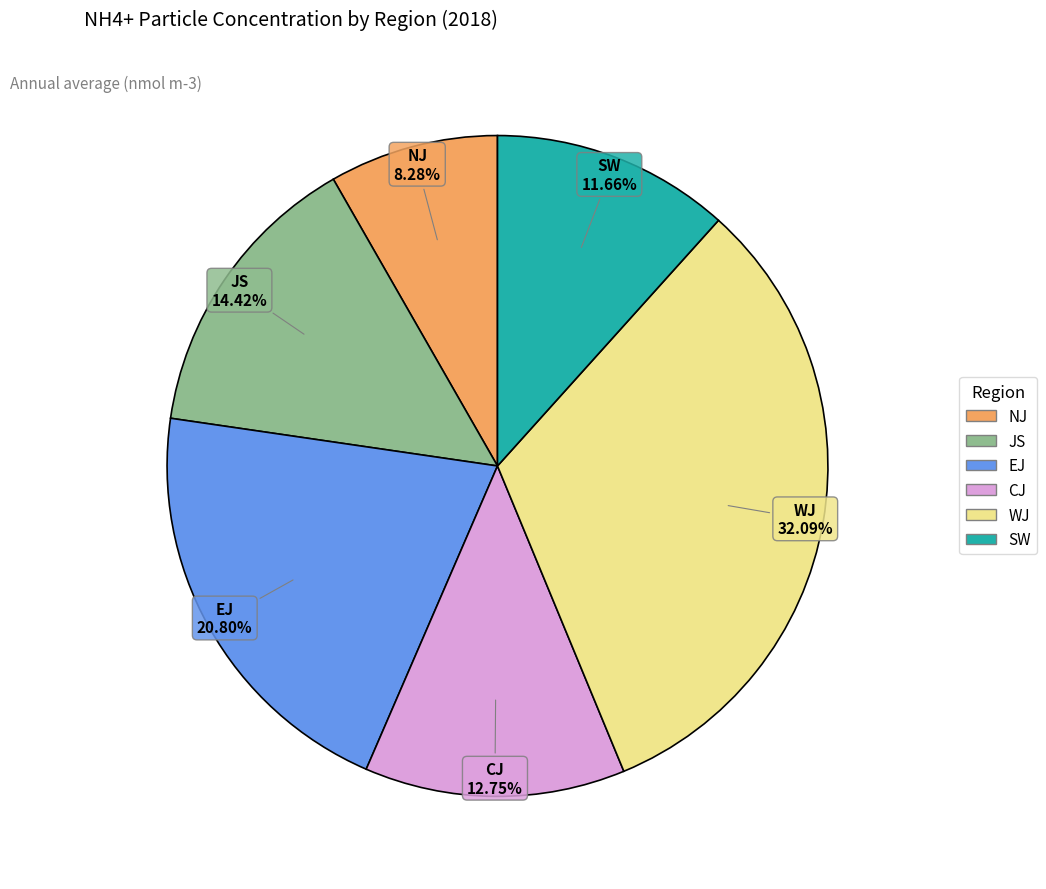

Is WJ the majority of the pie?

No